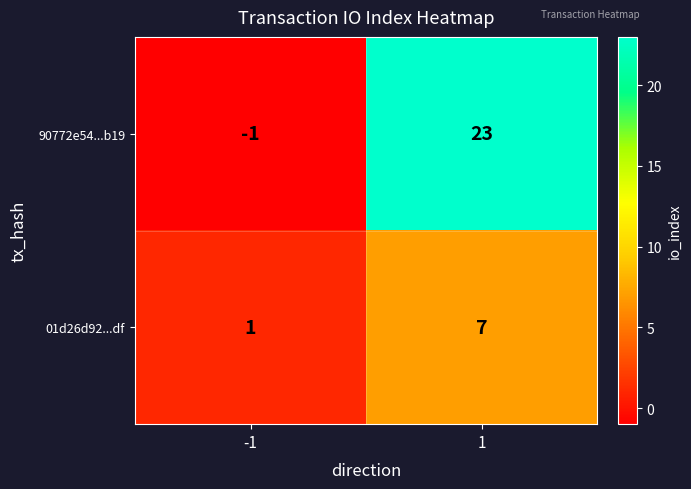

What is the maximum value shown in the chart?

23